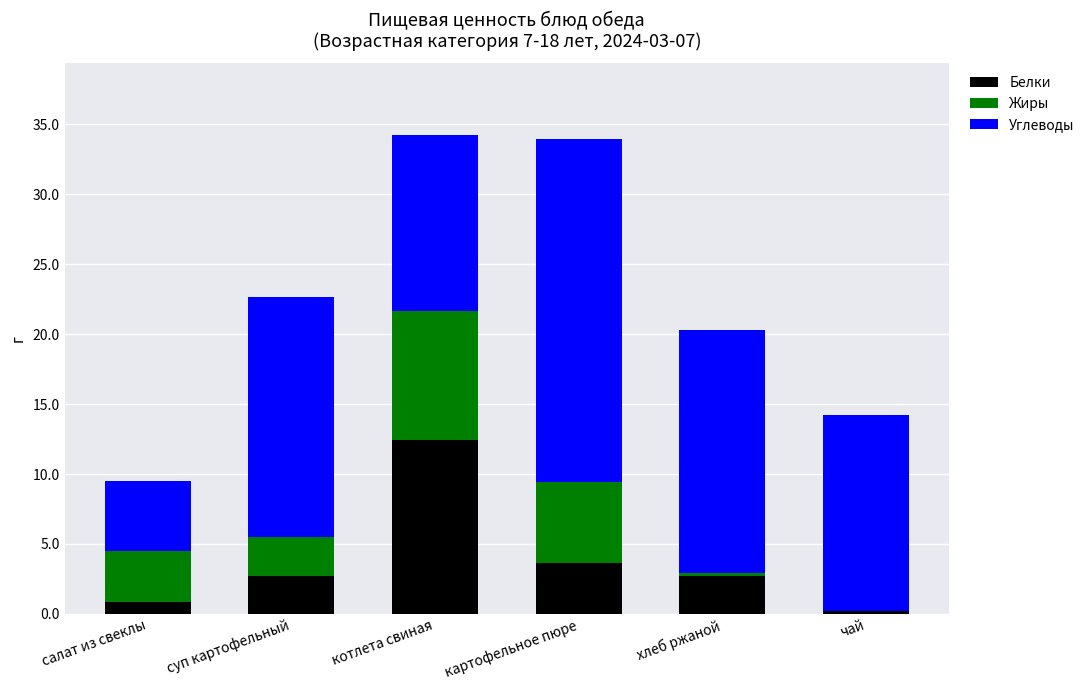

Which category has the highest value in the Белки series?

котлета свиная